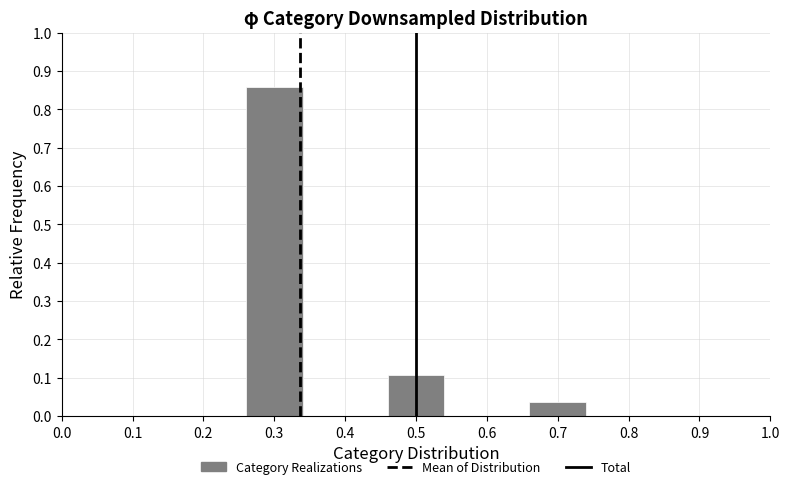

What is the value of the 2nd bar from the left?

0.1